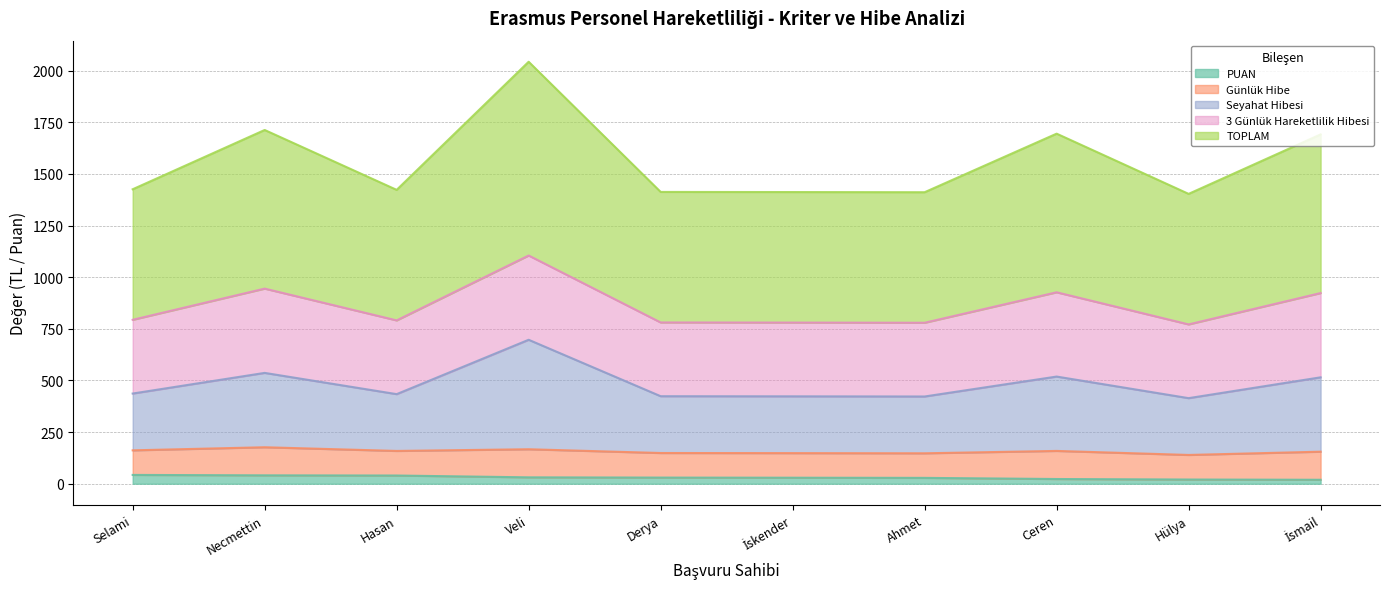

True or false: Seyahat Hibesi has more than 0 interior local peaks.

True